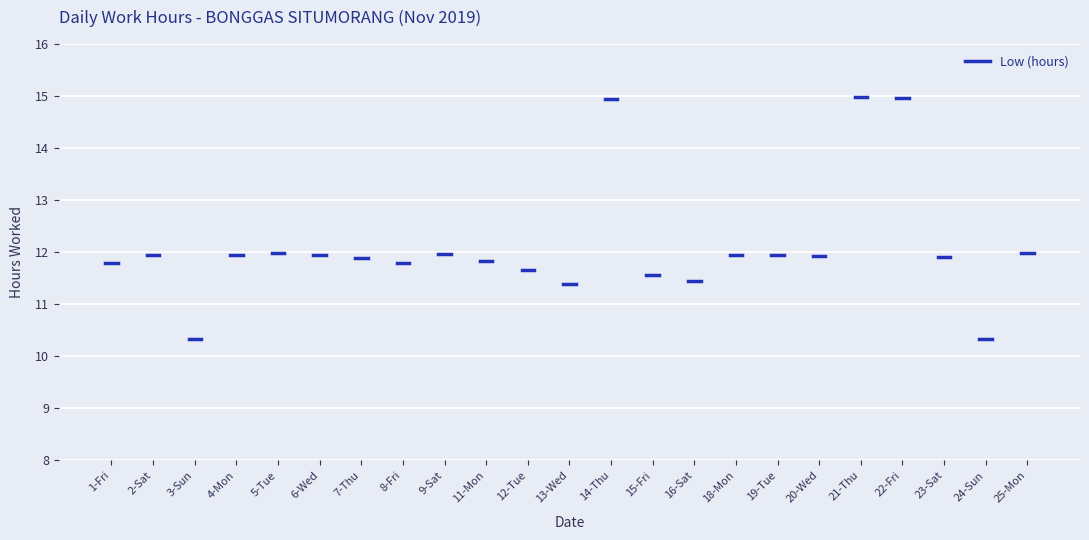

Reading right to left, extract all data points from this chart.

12.0	10.3	11.9	15.0	15.0	11.9	11.9	11.9	11.4	11.6	14.9	11.4	11.7	11.8	12.0	11.8	11.9	11.9	12.0	11.9	10.3	11.9	11.8